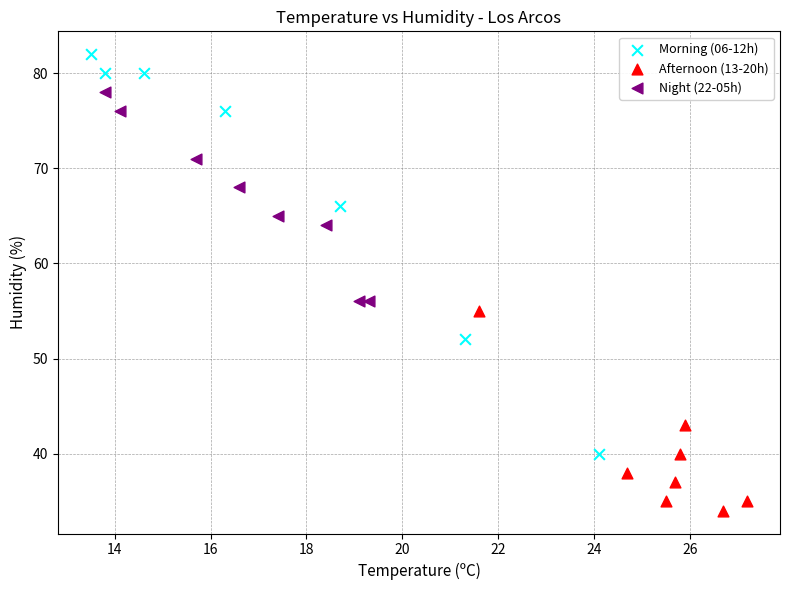

Which series reaches the minimum Y coordinate?

Afternoon (13-20h)